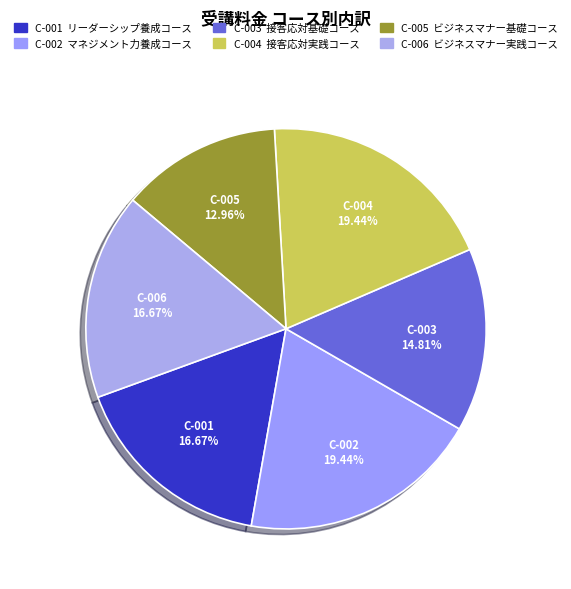

Count the number of slices in the pie.

6